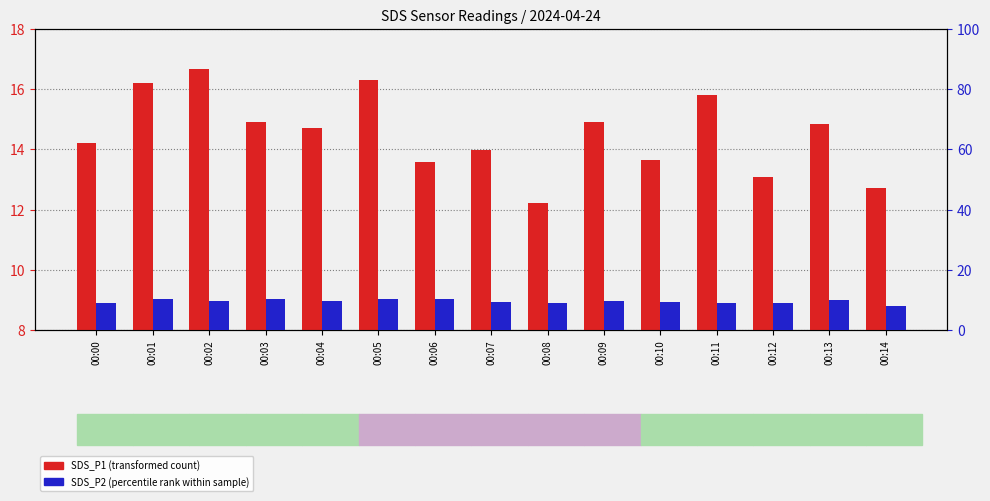

Reading left to right, what are all the values shown in this chart?

SDS_P1 (transformed count): 00:00=14.2	00:01=16.2	00:02=16.7	00:03=14.9	00:04=14.7	00:05=16.3	00:06=13.6	00:07=14.0	00:08=12.2	00:09=14.9	00:10=13.6	00:11=15.8	00:12=13.1	00:13=14.8	00:14=12.7
SDS_P2 (percentile rank within sample): 00:00=8.9	00:01=10.2	00:02=9.6	00:03=10.2	00:04=9.8	00:05=10.4	00:06=10.2	00:07=9.2	00:08=9.1	00:09=9.6	00:10=9.4	00:11=9.0	00:12=8.8	00:13=10.0	00:14=8.1